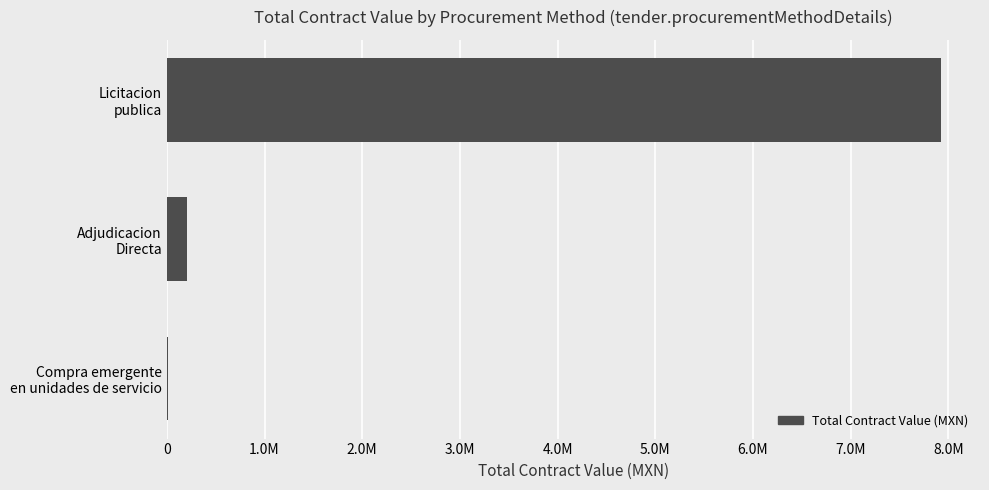

Where is the data nearest to the value 3969851?

Adjudicacion
Directa